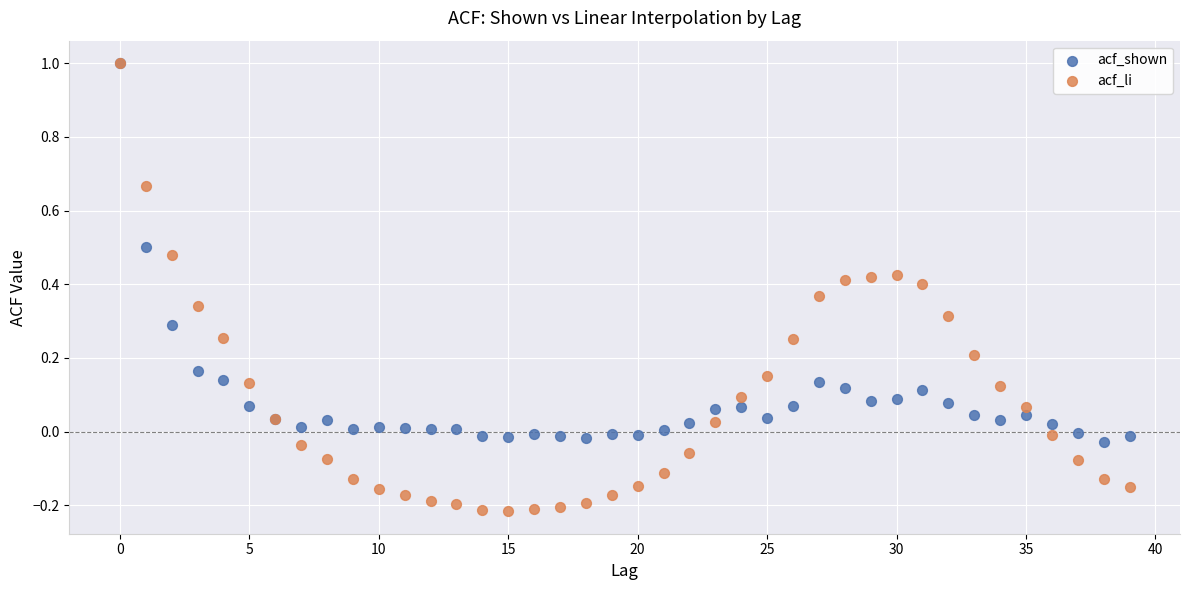

Which series has the largest Y range (max minus min)?

acf_li